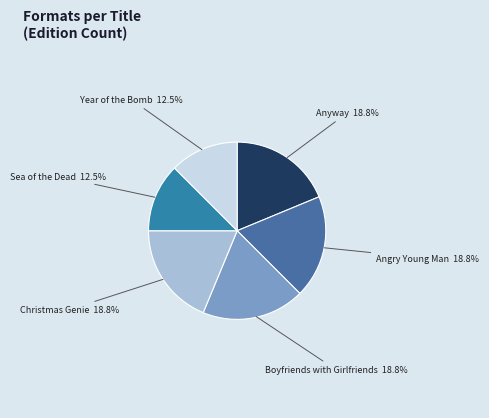

Rank the categories by value from lowest to highest.

Sea of the Dead, Year of the Bomb, Anyway, Angry Young Man, Boyfriends with Girlfriends, Christmas Genie